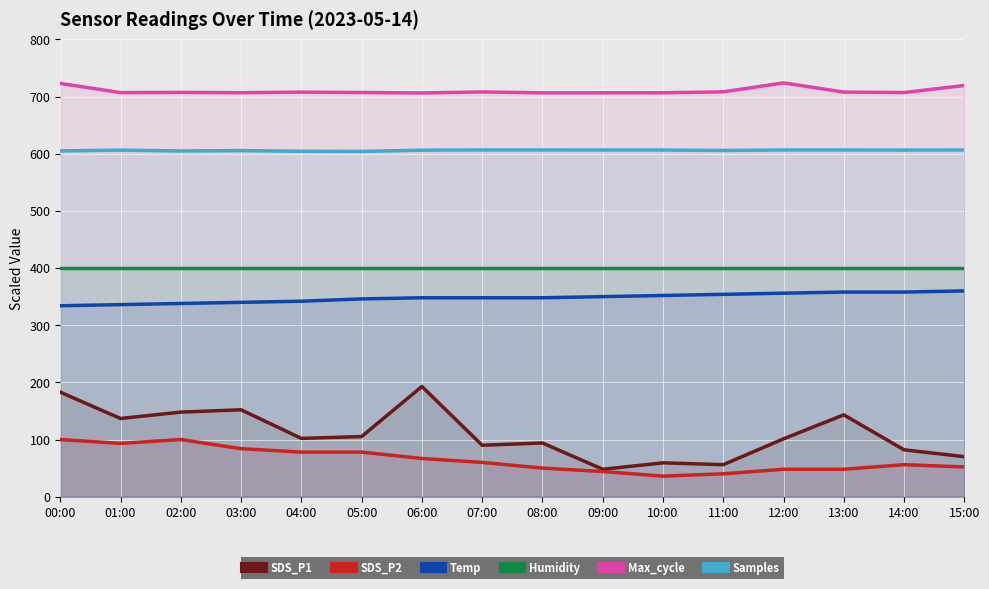

What is the difference between the second highest and second lowest values in the Max_cycle series?

16.5